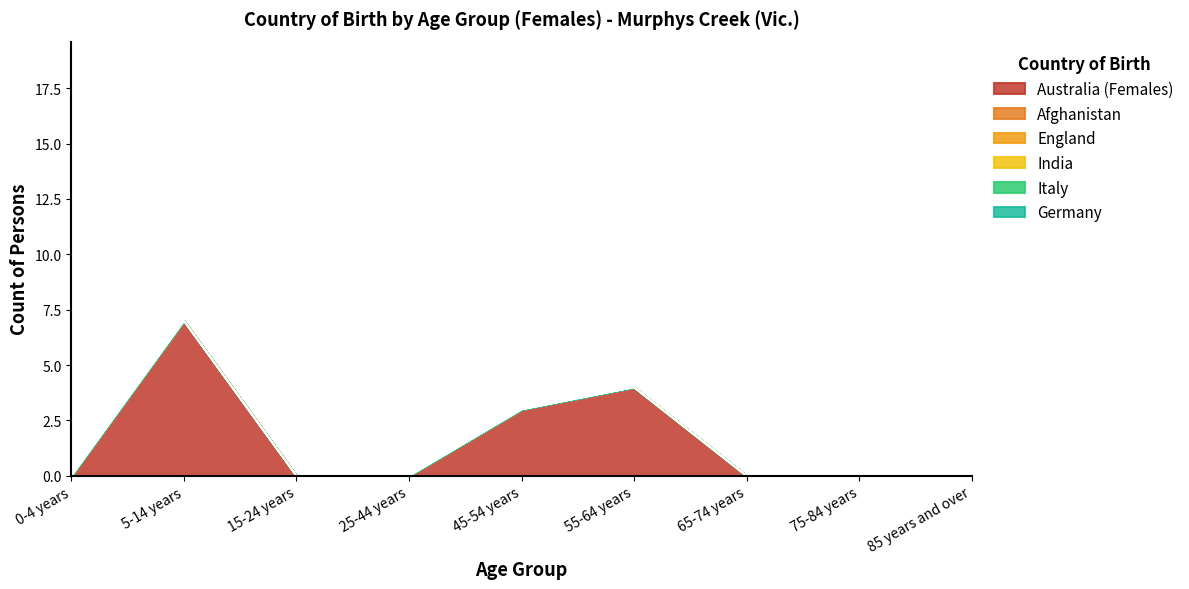

List the labels in order of England value, largest first.

0-4 years, 5-14 years, 15-24 years, 25-44 years, 45-54 years, 55-64 years, 65-74 years, 75-84 years, 85 years and over